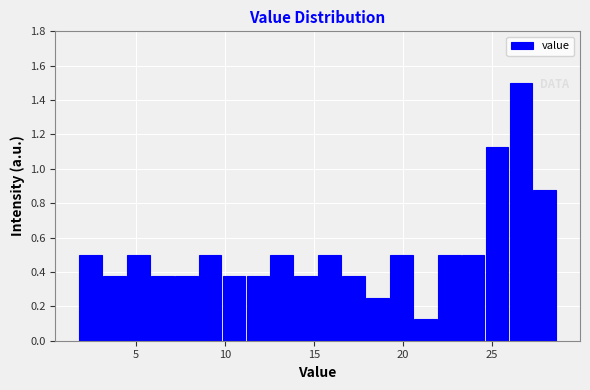

Read against the x-axis, roughly where is the centre of the tallest bar?

26.5